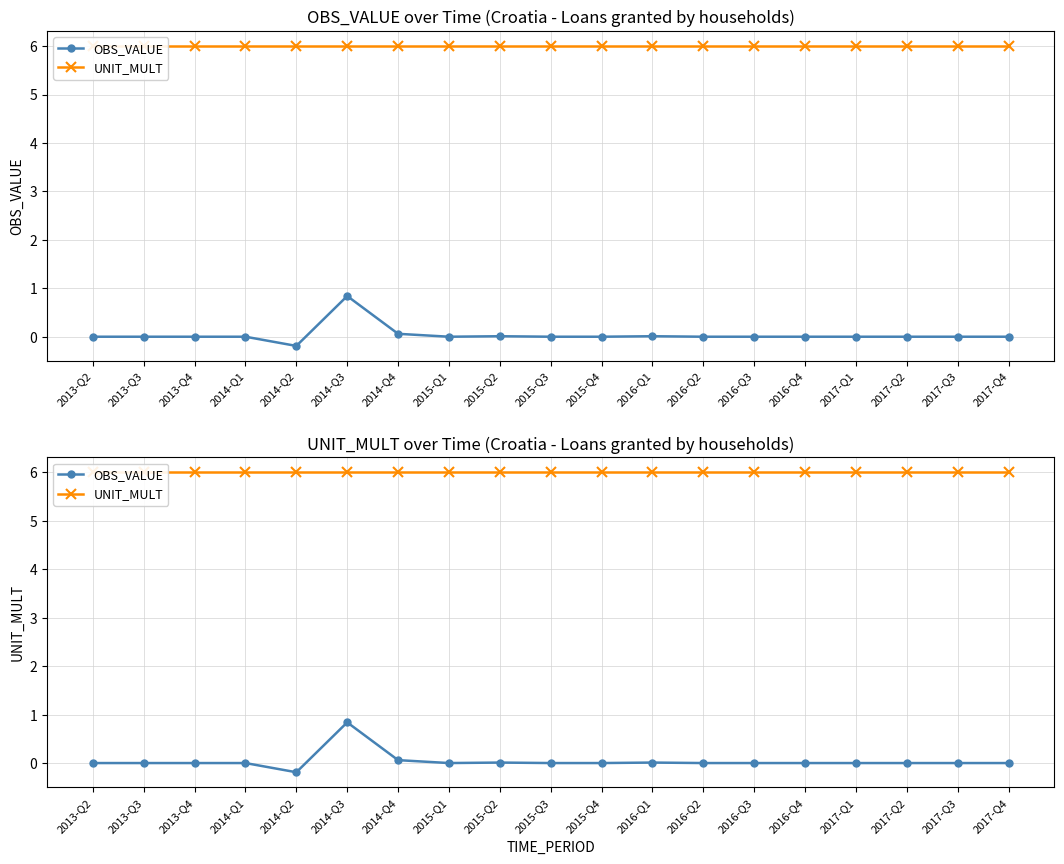

True or false: UNIT_MULT and OBS_VALUE intersect in this chart.

False